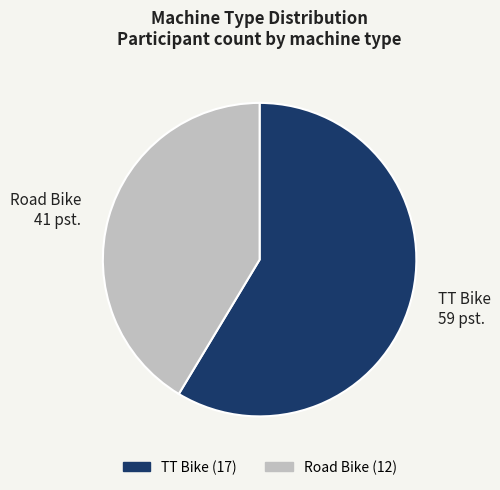

Which slice is the largest?

TT Bike